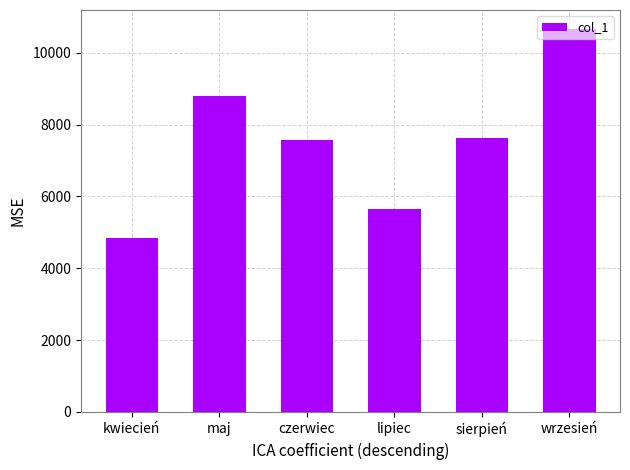

The value at maj is 8786. True or false?

True